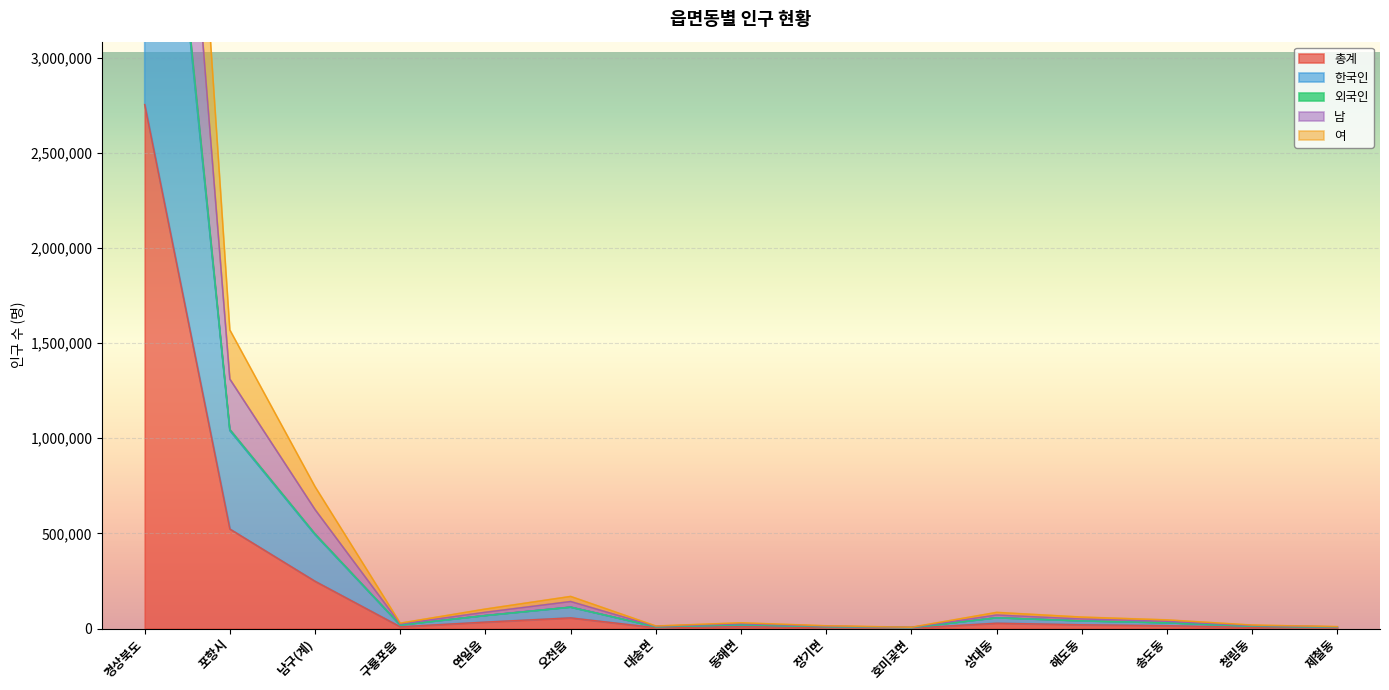

True or false: 외국인 and 한국인 cross at least once.

False